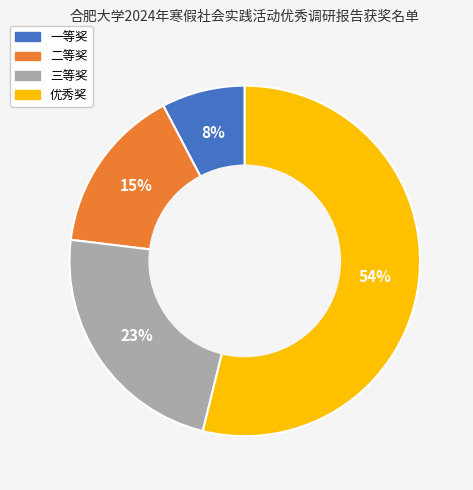

Rank the categories by value from highest to lowest.

优秀奖, 三等奖, 二等奖, 一等奖